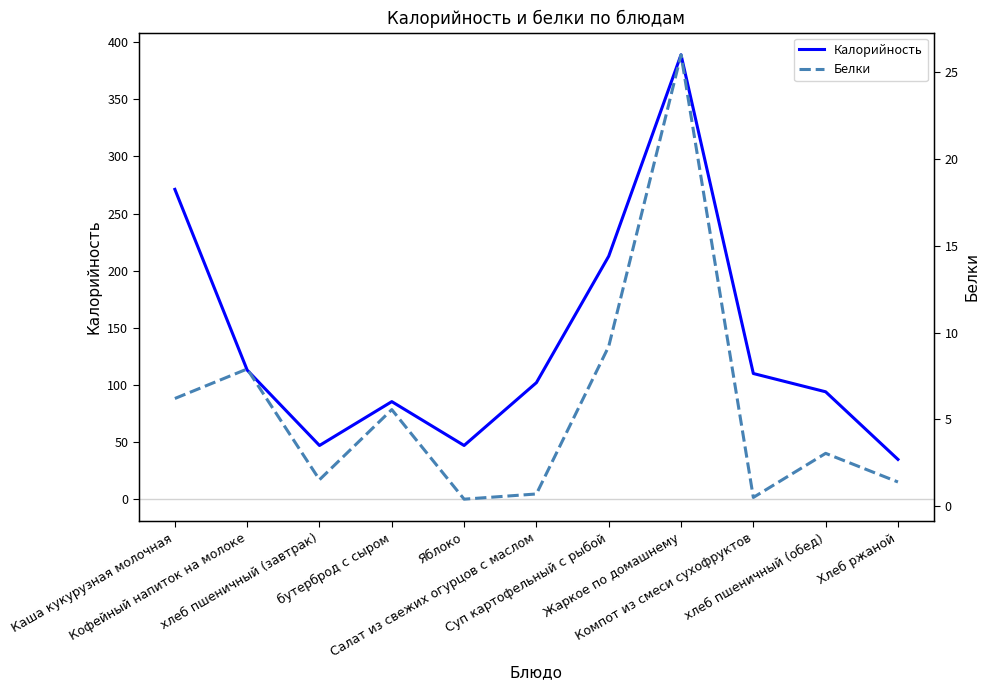

Reading left to right, what are all the values shown in this chart?

Калорийность: 271.2	113.0	47.0	85.4	47.0	102.0	212.7	389.0	110.0	94.0	34.8
Белки: 6.2	7.9	1.5	5.6	0.4	0.7	9.2	26.0	0.5	3.0	1.4